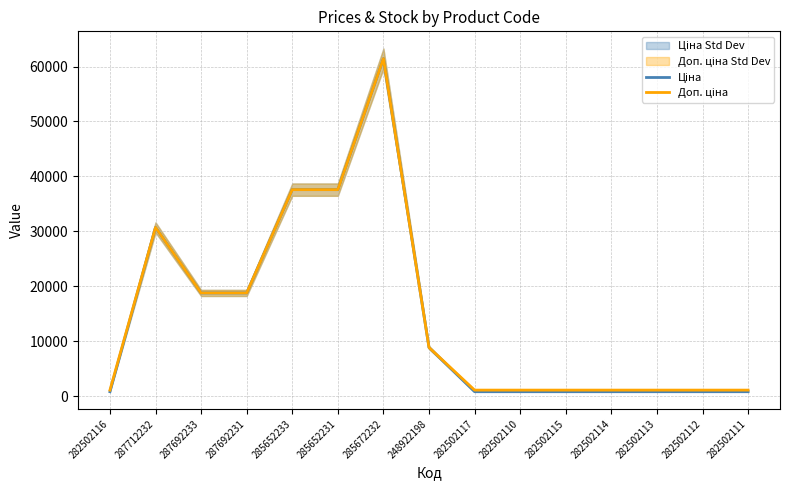

At which category is the sum across all series the highest?

285672232